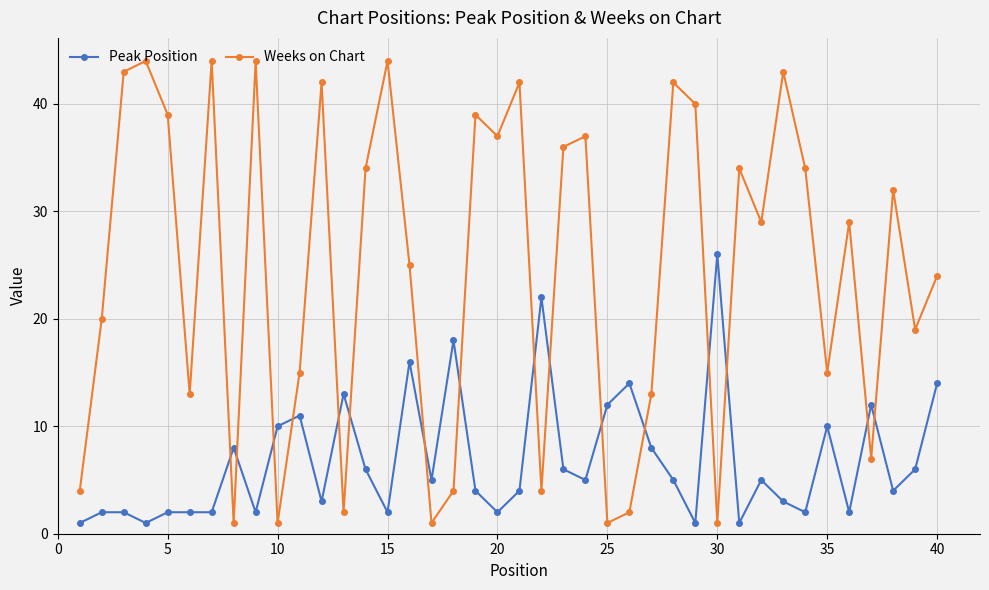

Which series ends up on top after the final intersection of Peak Position and Weeks on Chart?

Weeks on Chart